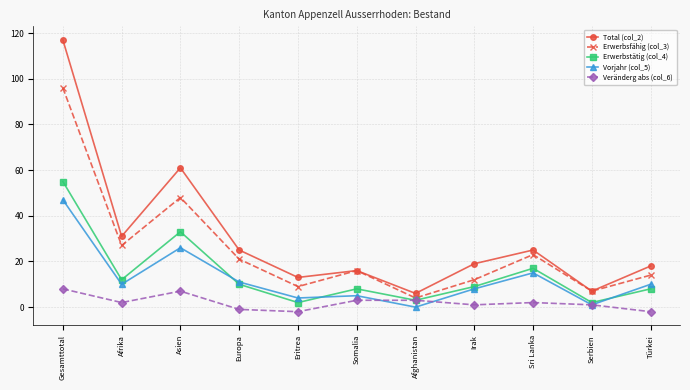

Rank the series by their maximum value, from highest to lowest.

Total (col_2), Erwerbsfähig (col_3), Erwerbstätig (col_4), Vorjahr (col_5), Veränderg abs (col_6)